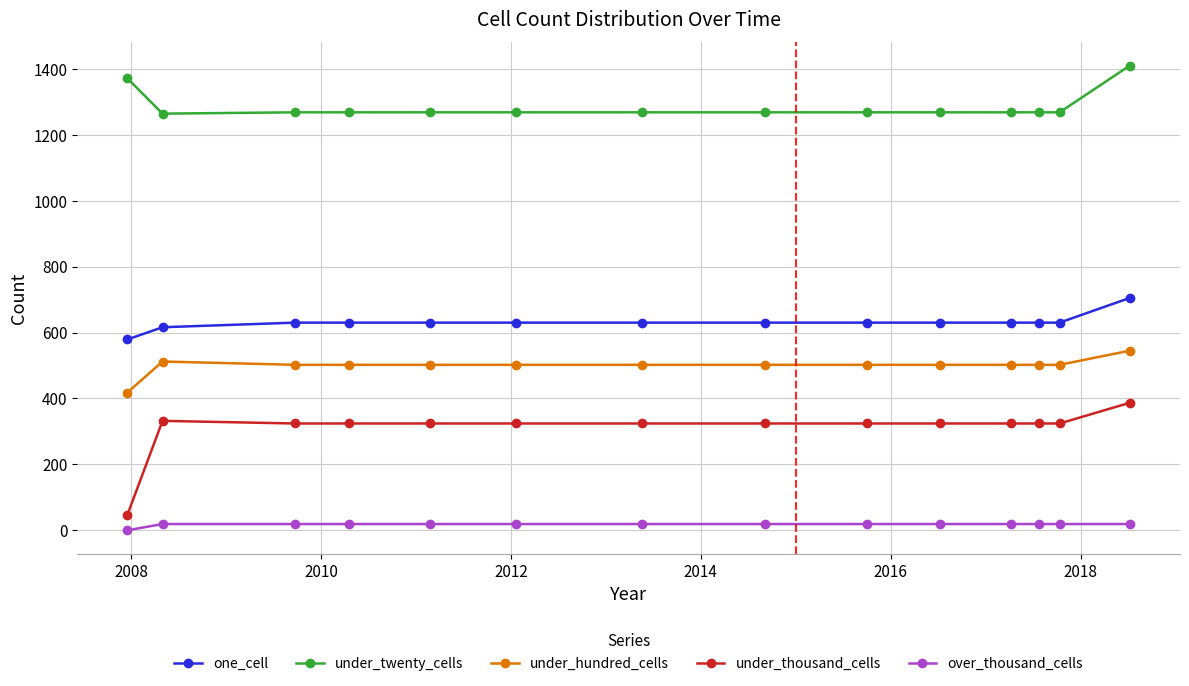

What is the sum of all under_twenty_cells values?

17993